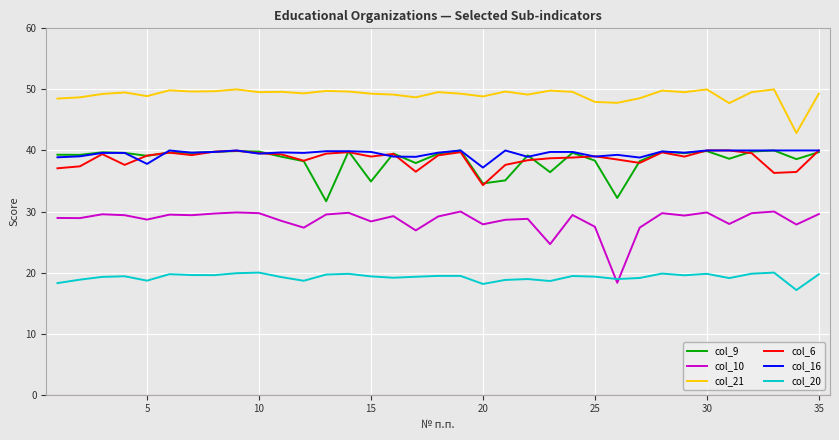

What is the sum of all col_21 values?

1718.1